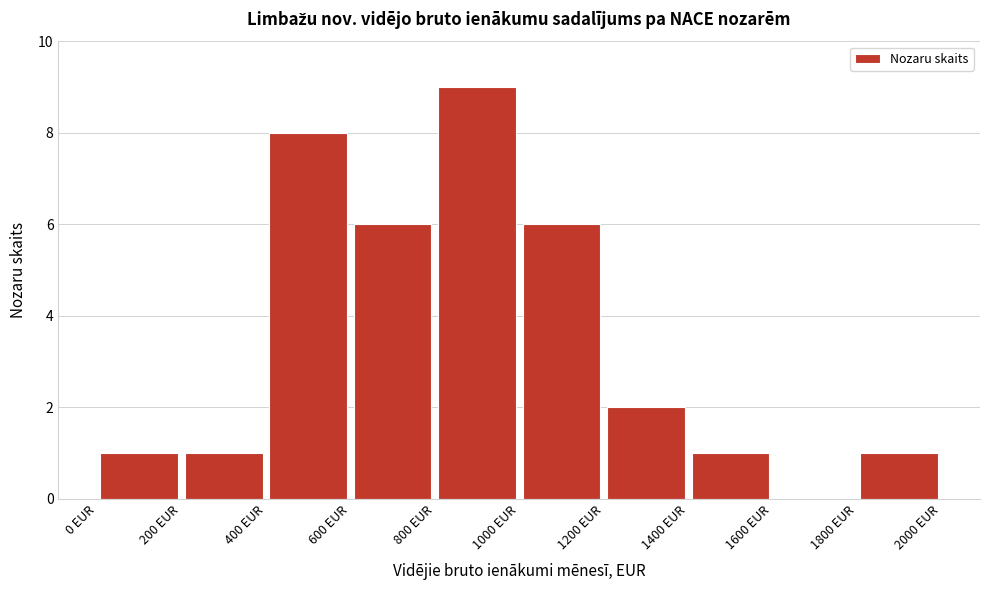

Reading left to right, transcribe this chart: for each bar, give the range it covers on the x-axis and its height. The values are not printed on the chart, so give them approximately, as read against the axis.

0 to 200: 1
200 to 400: 1
400 to 600: 8
600 to 800: 6
800 to 1000: 9
1000 to 1200: 6
1200 to 1400: 2
1400 to 1600: 1
1600 to 1800: 0
1800 to 2000: 1